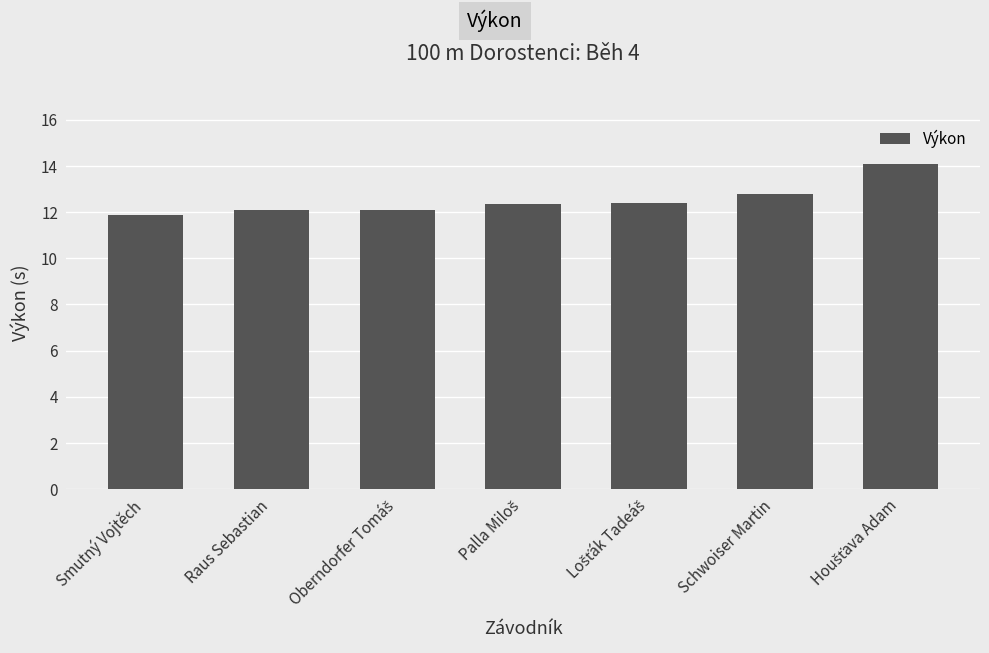

Are the bars horizontal?

No